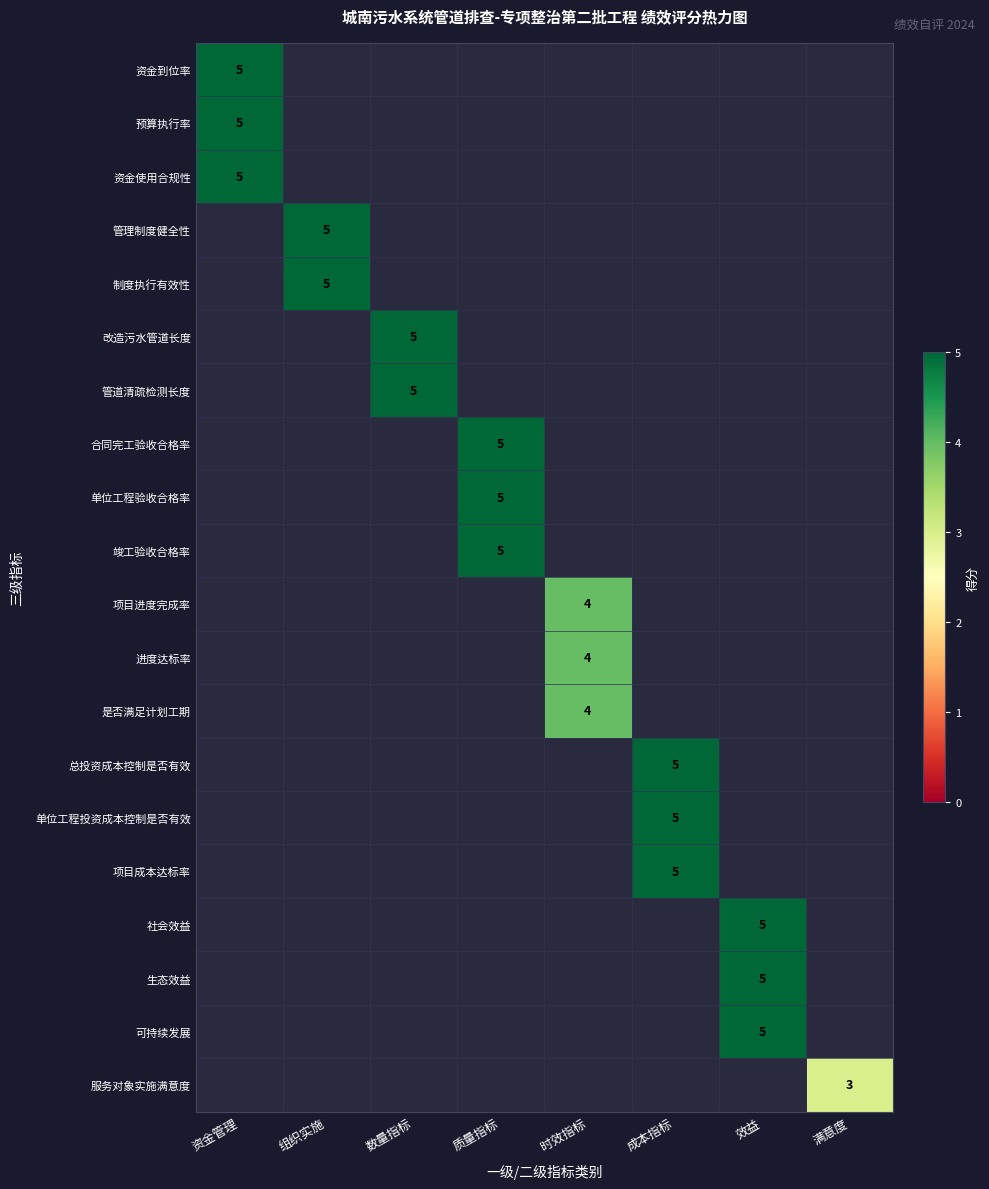

How many categories are shown in the chart?

8